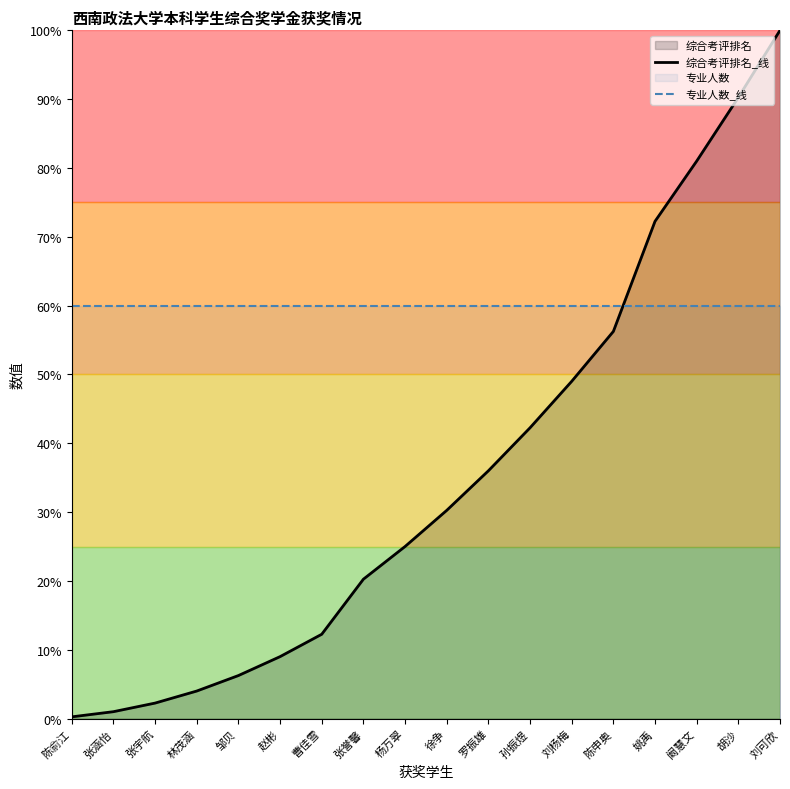

What position from the left is 孙振煜?

12